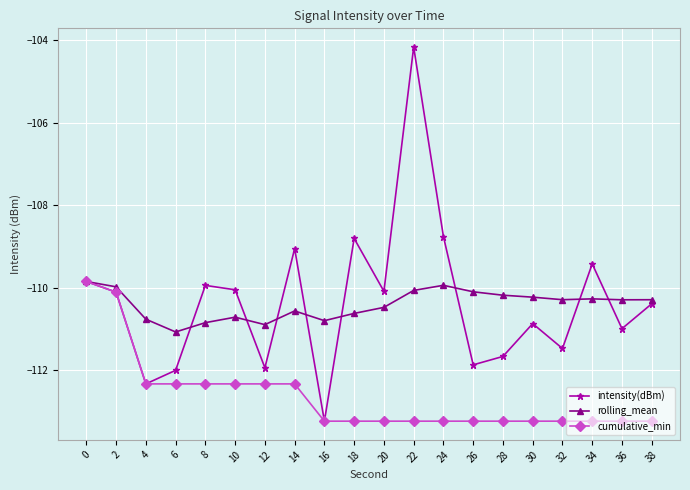

What is the maximum value for rolling_mean?

-109.9